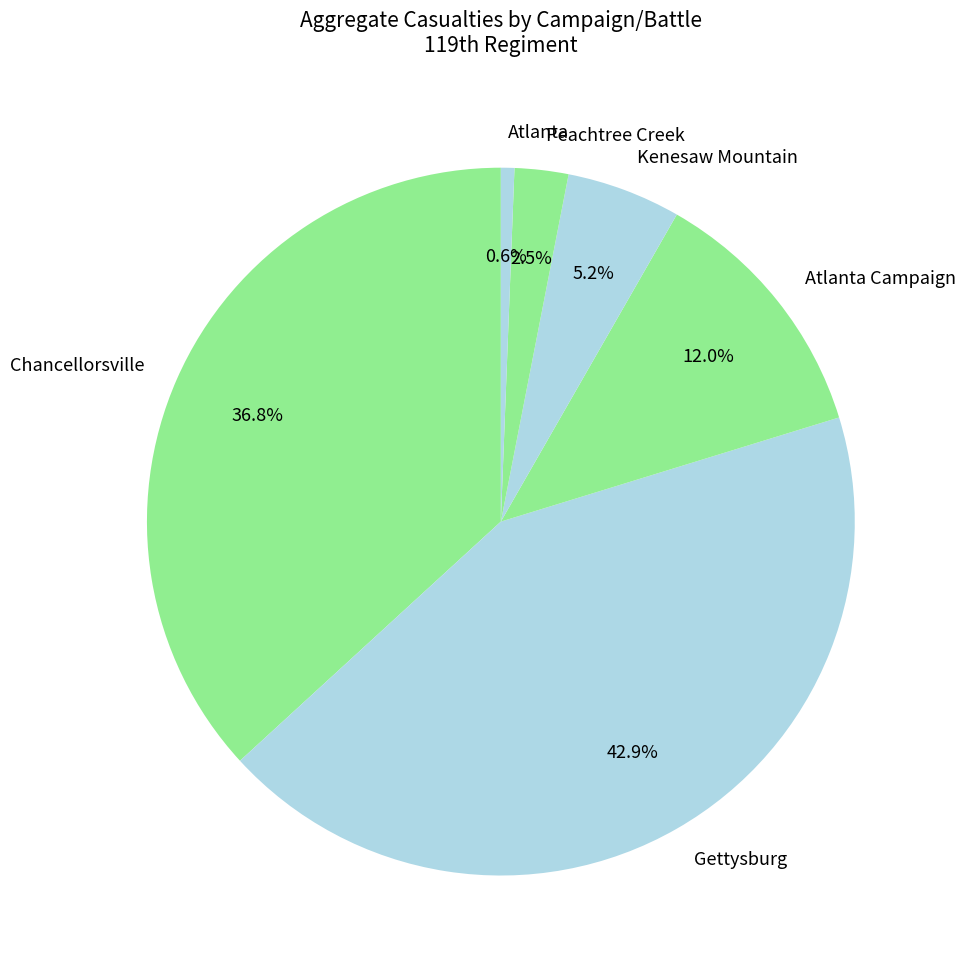

How many segments does this pie chart have?

6